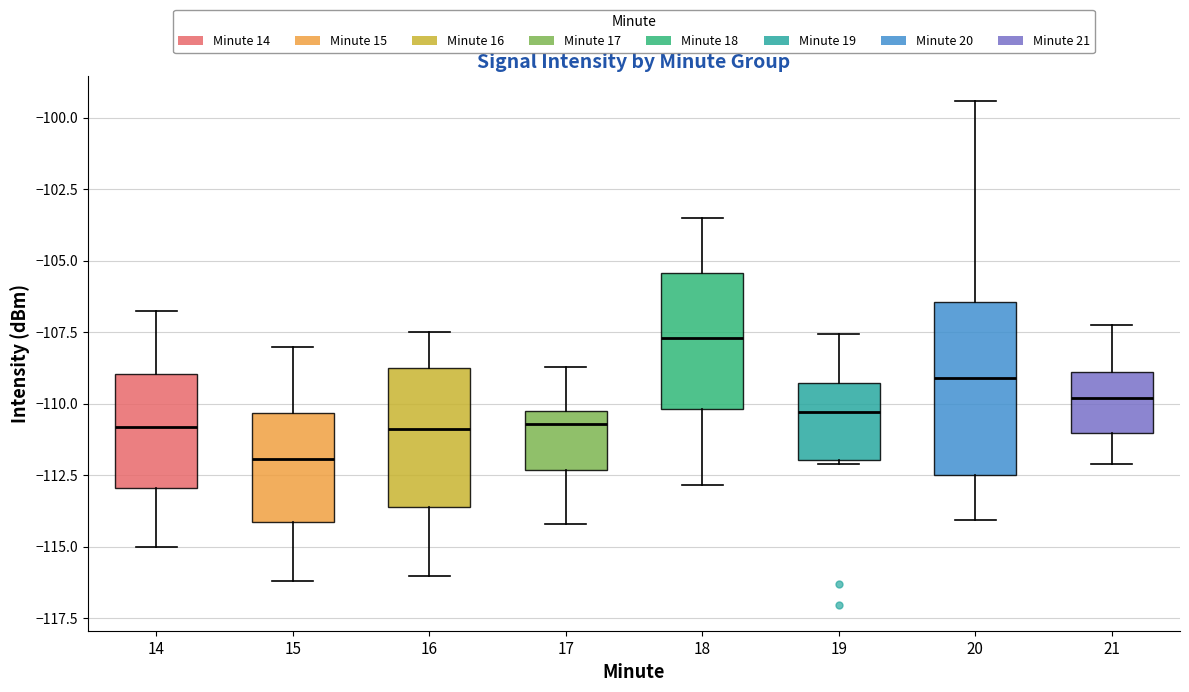

Where is the lower edge of the box at x = 14 on the y-axis? The values are not printed on the chart, so give them approximately, as read against the axis.

-113.0